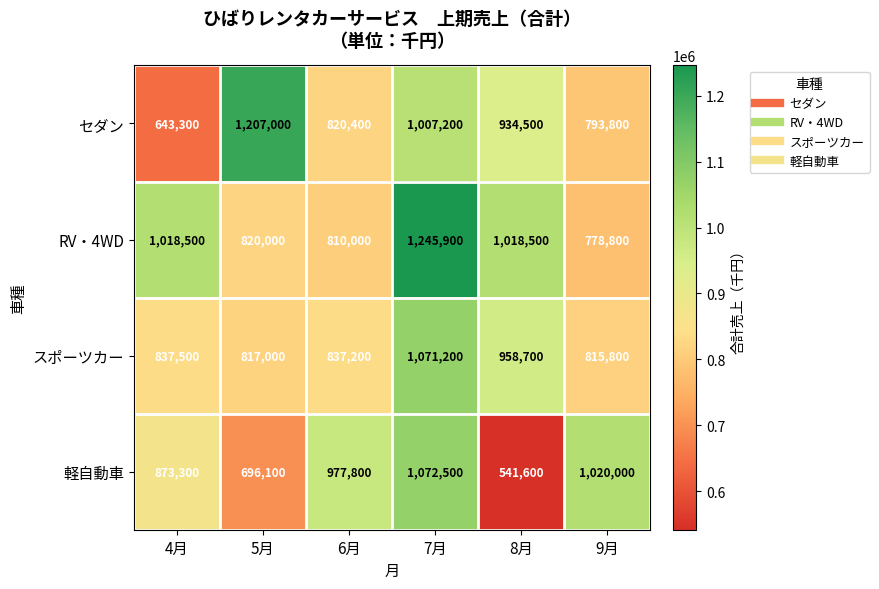

Reading left to right, extract all data points from this chart.

セダン: 643300	1207000	820400	1007200	934500	793800
RV・4WD: 1018500	820000	810000	1245900	1018500	778800
スポーツカー: 837500	817000	837200	1071200	958700	815800
軽自動車: 873300	696100	977800	1072500	541600	1020000